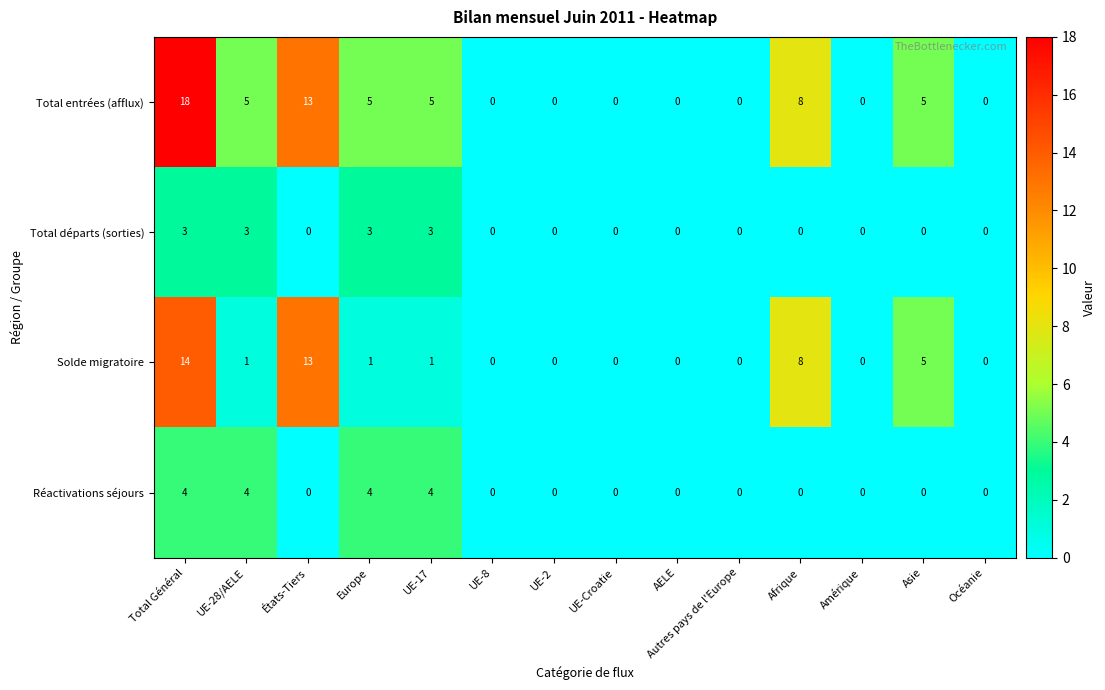

The Solde migratoire series shows 2 at UE-17. True or false?

False